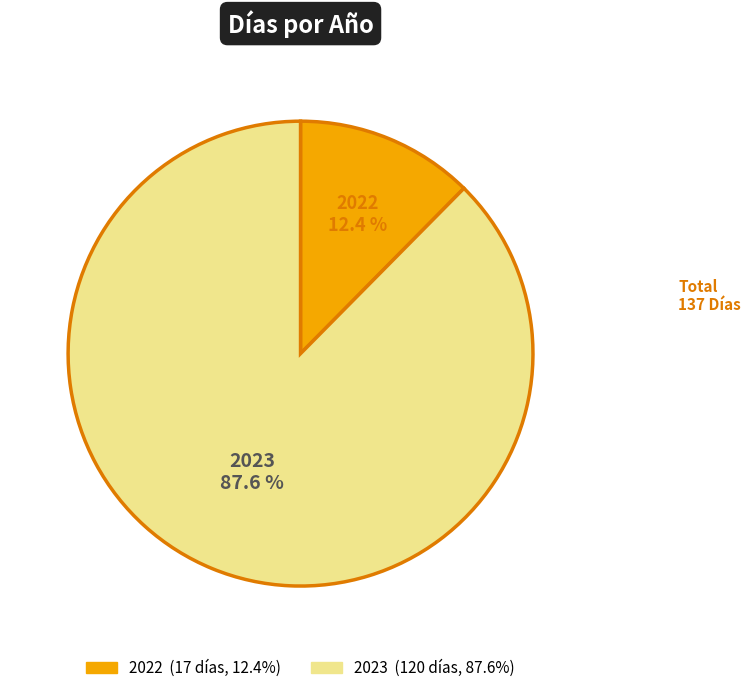

To the nearest percent, what is the combined percentage of 2023 and 2022?

100%